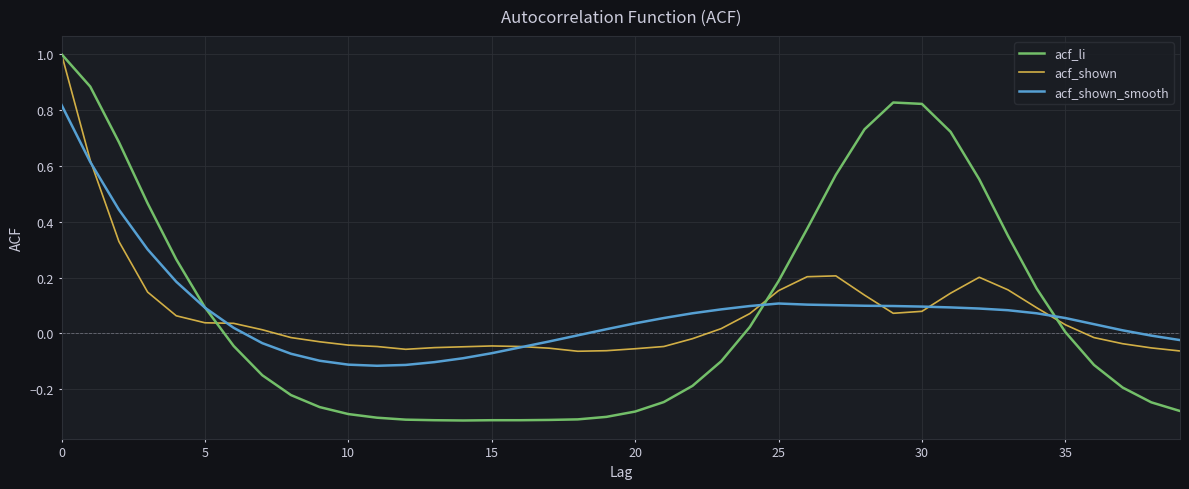

What is the greatest value displayed?

1.0